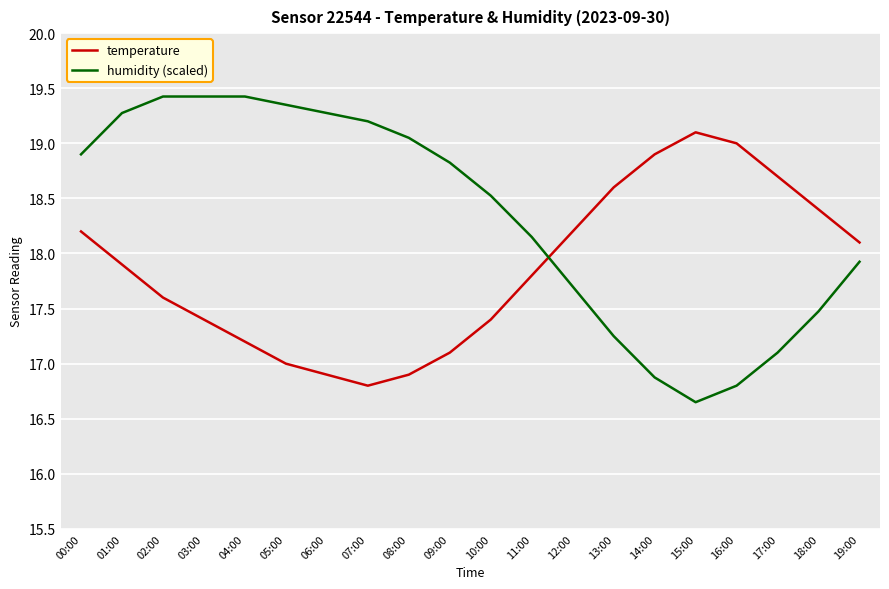

What is the difference between the maximum and minimum values in the temperature series?

2.3